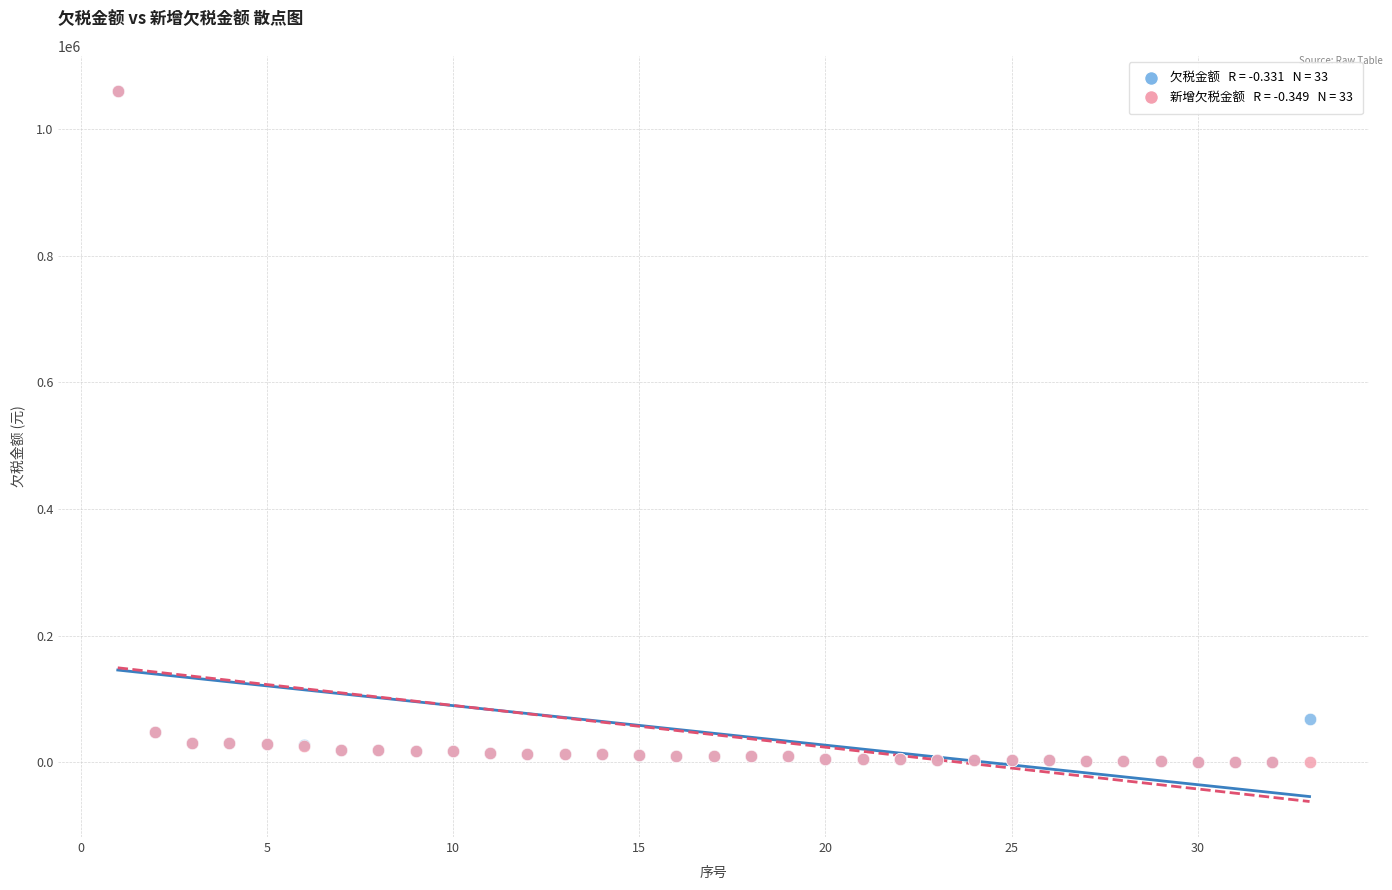

Across all series, what Y value is closest to 529807?

68495.2